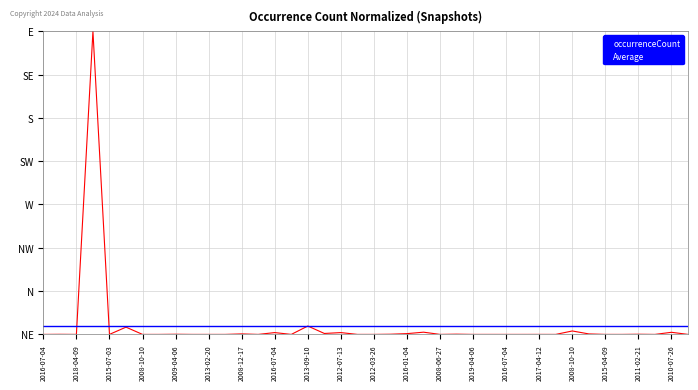

What is the maximum value shown in the chart?

1.0